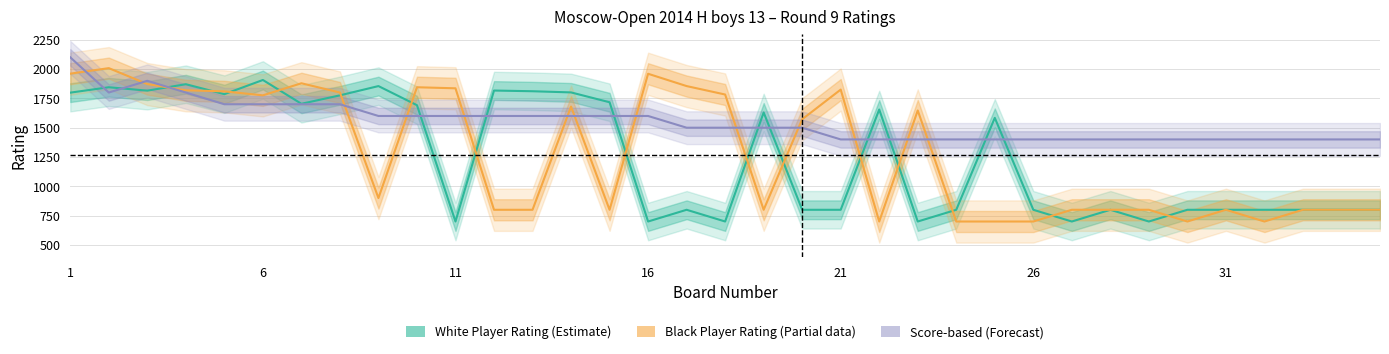

Is it true that Score × 200 + 600 (Forecast) equals 2100 at 1?

True